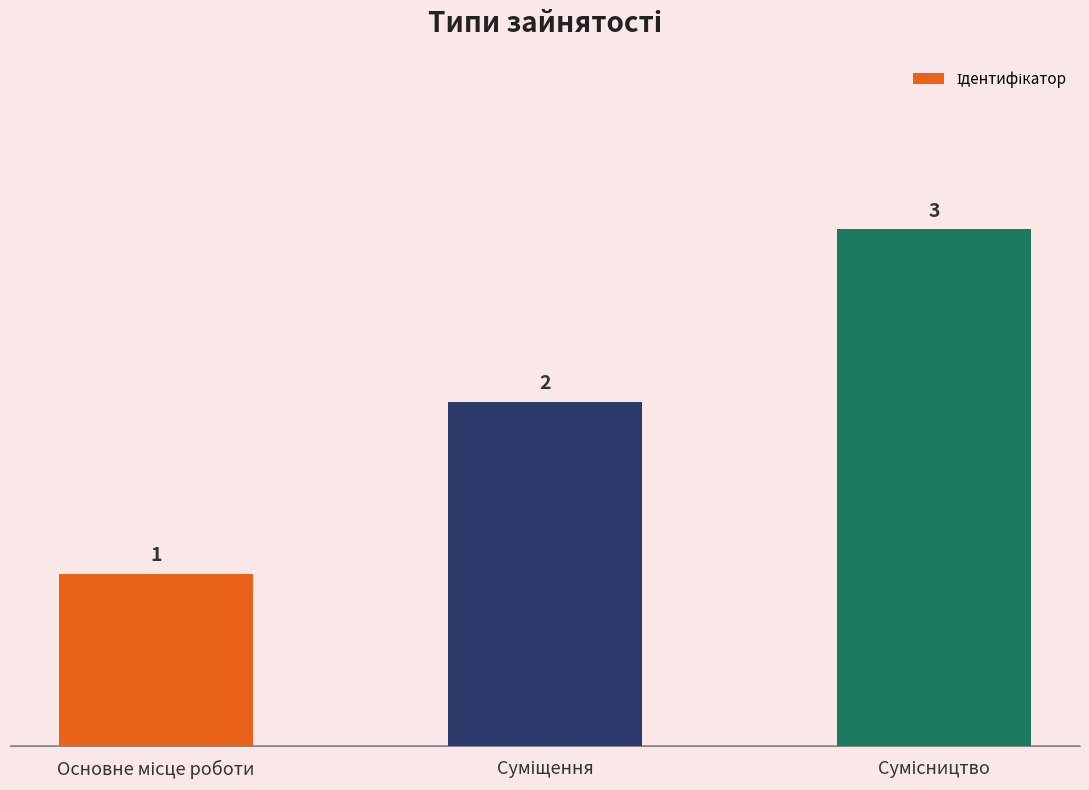

What is the smallest value displayed?

1